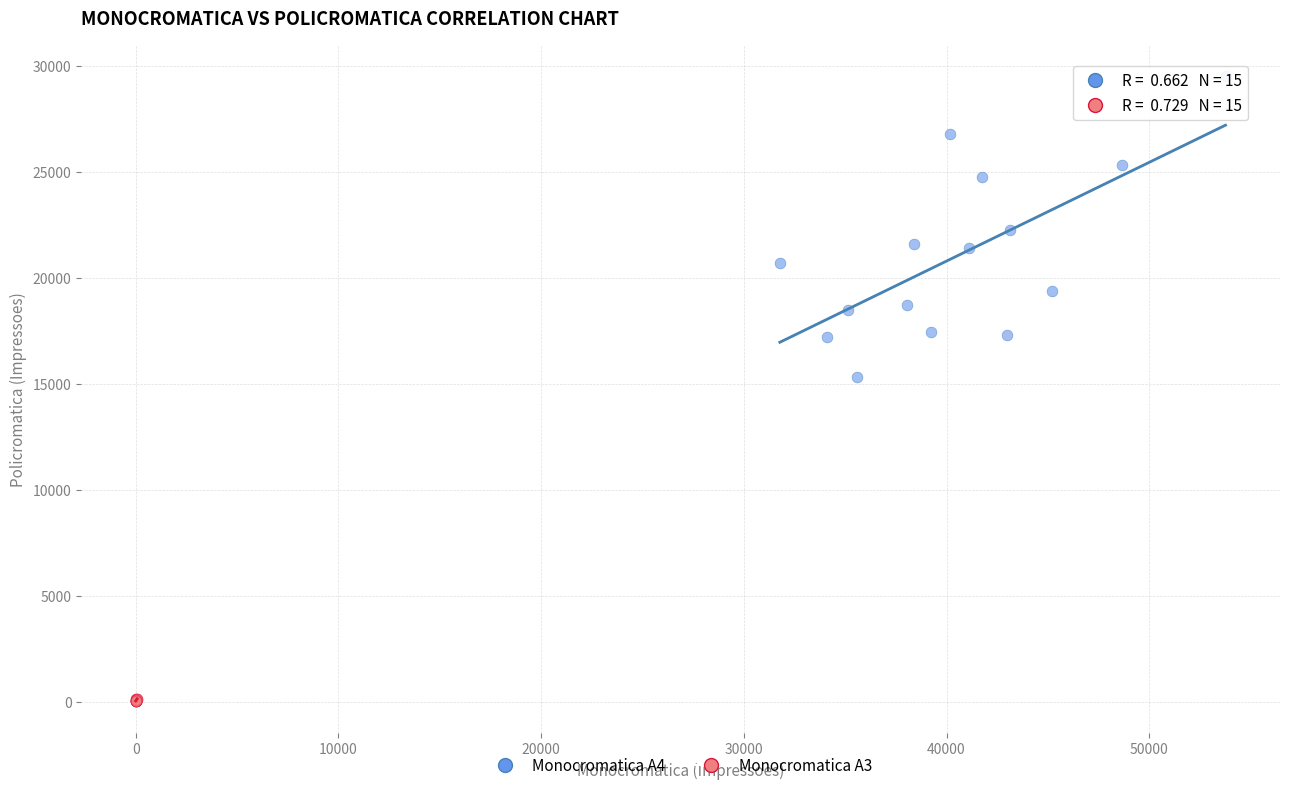

Which series contains the lowest Y value?

Monocromatica A3